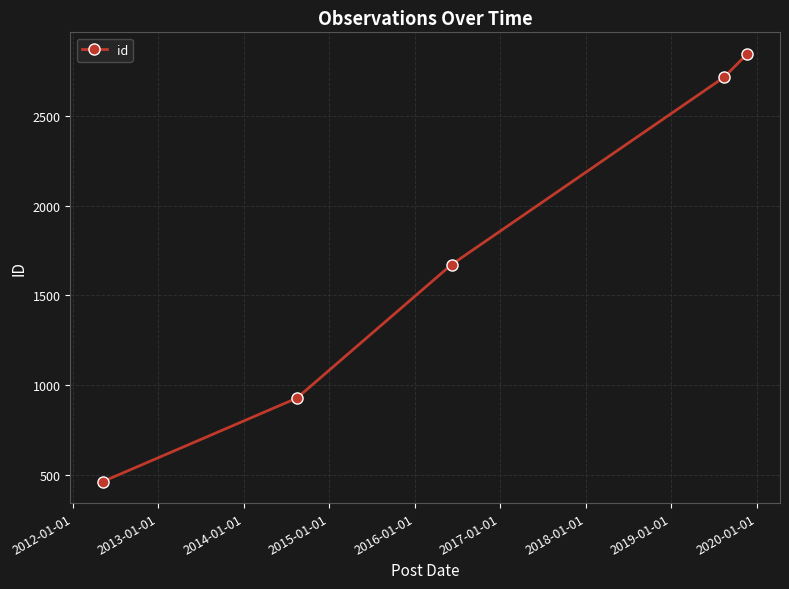

True or false: the data has more than 0 interior local peaks.

False